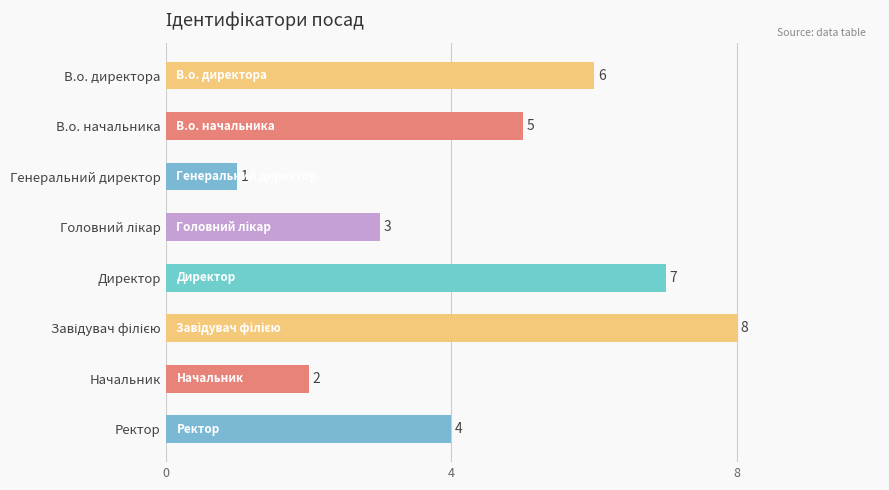

Approximately how many times larger is the value at Ректор compared to В.о. директора?

0.7